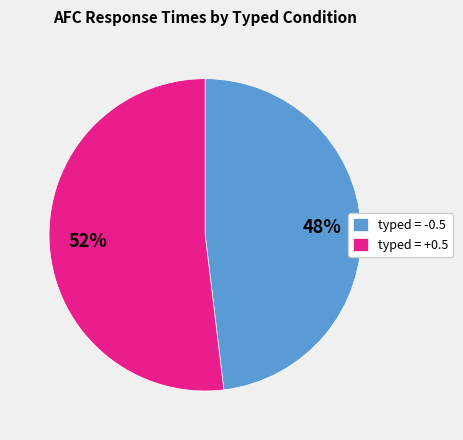

Combined, do typed = -0.5 and typed = +0.5 account for over 50%?

Yes